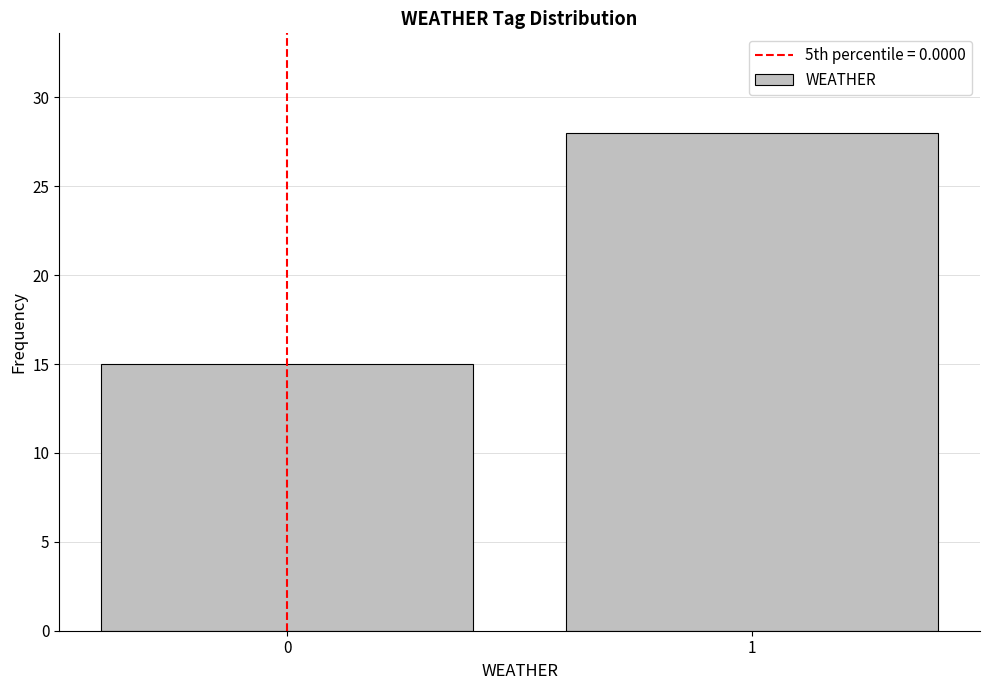

Reading right to left, transcribe all the data shown in this chart.

1=28	0=15